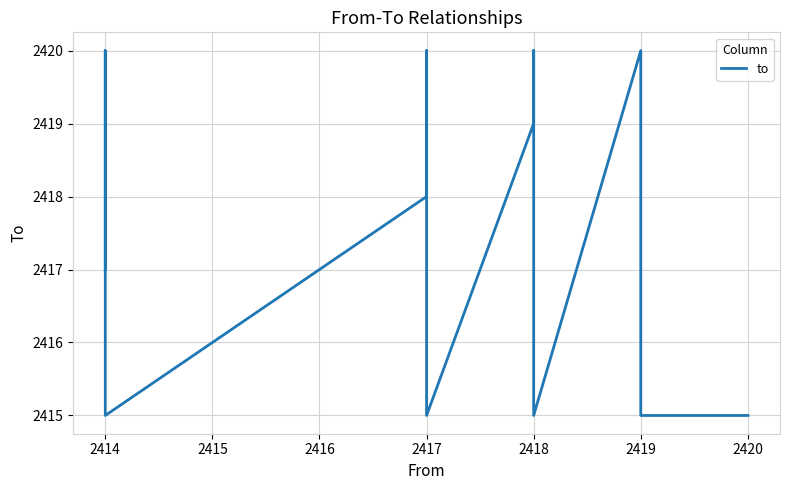

Does the chart display data point markers on the line(s)?

No